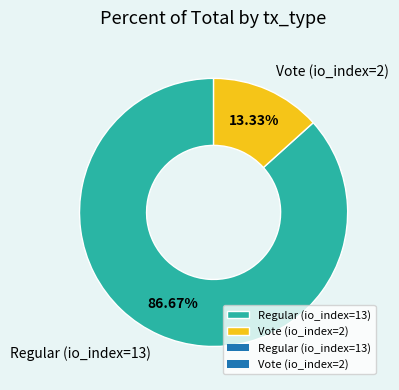

True or false: Vote (io_index=2) accounts for 13% of the total.

True